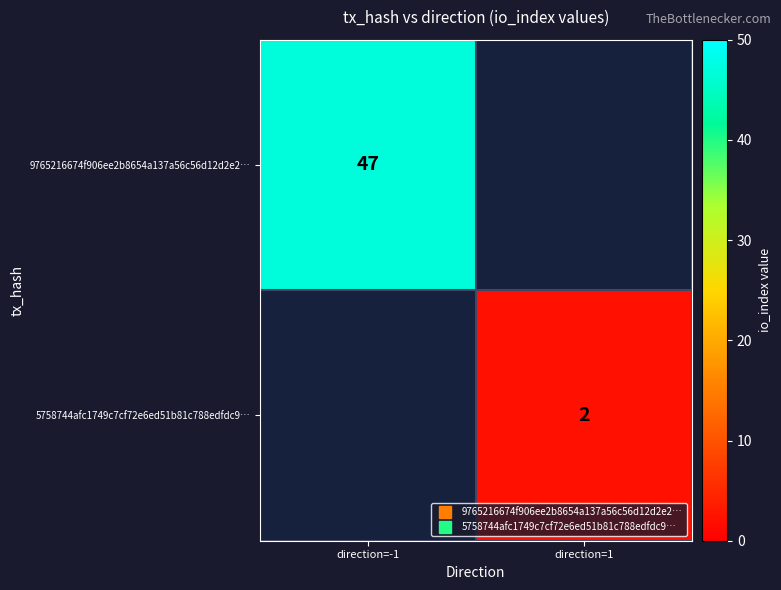

Is it true that 5758744afc1749c7cf72e6ed51b81c788edfdc9… equals 2.0 at direction=1?

True